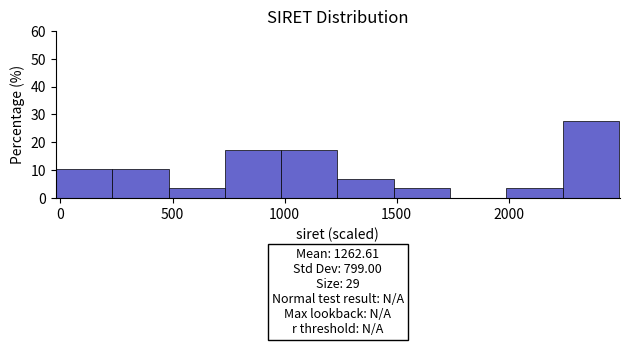

Over which range of the x-axis is the bar tallest?

2250 to 2500